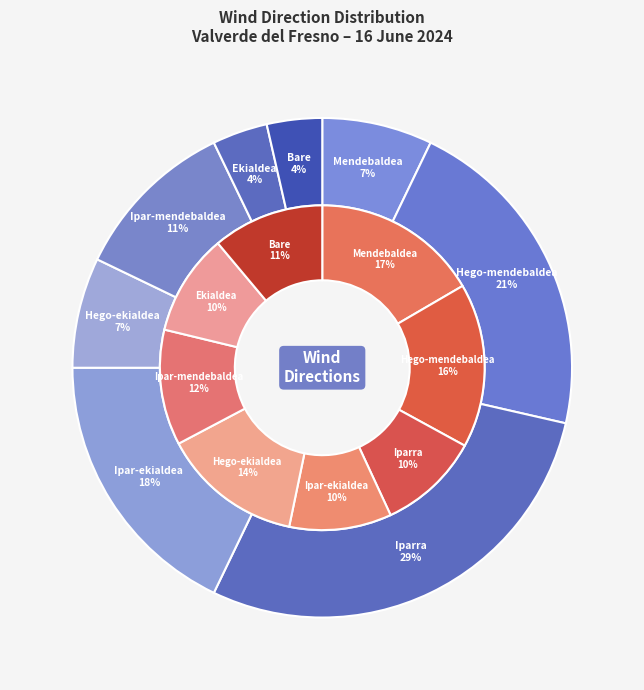

How many slices are in this pie chart?

8